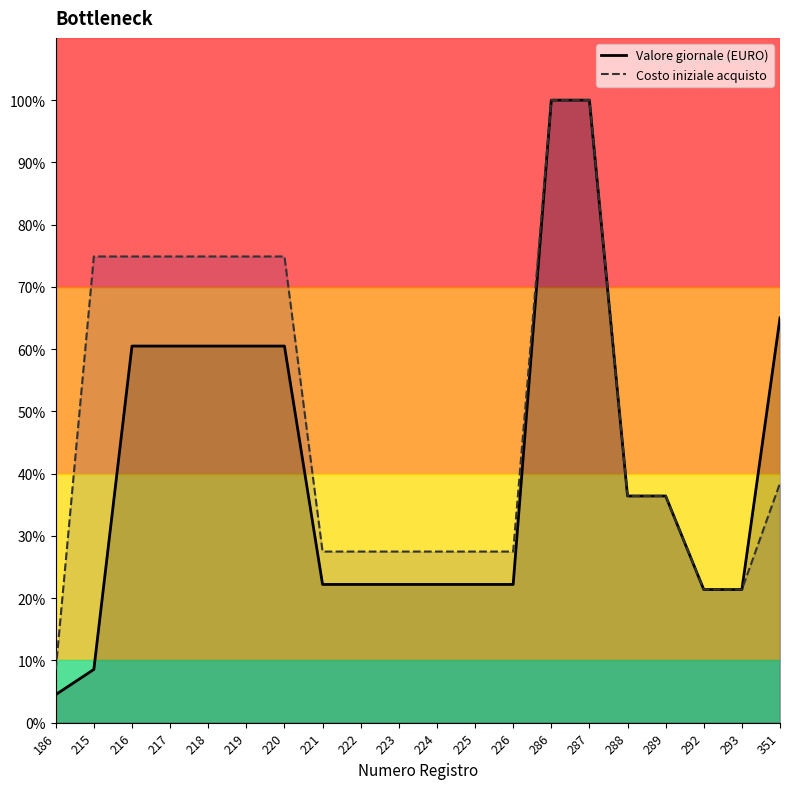

Rank the series at 223 from highest to lowest value.

Costo iniziale acquisto, Valore giornale (EURO)